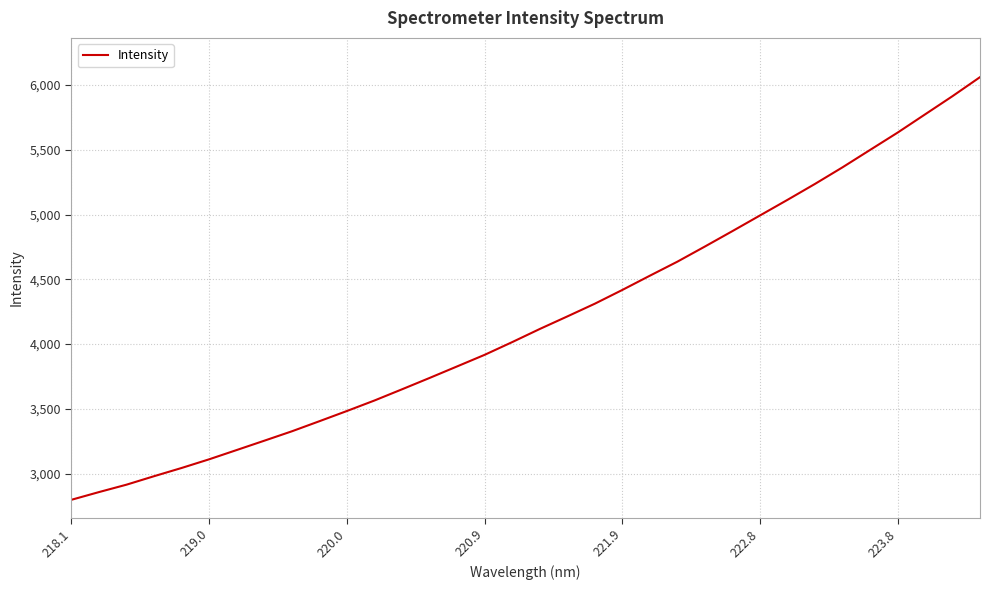

What is the minimum value shown in the chart?

2798.4